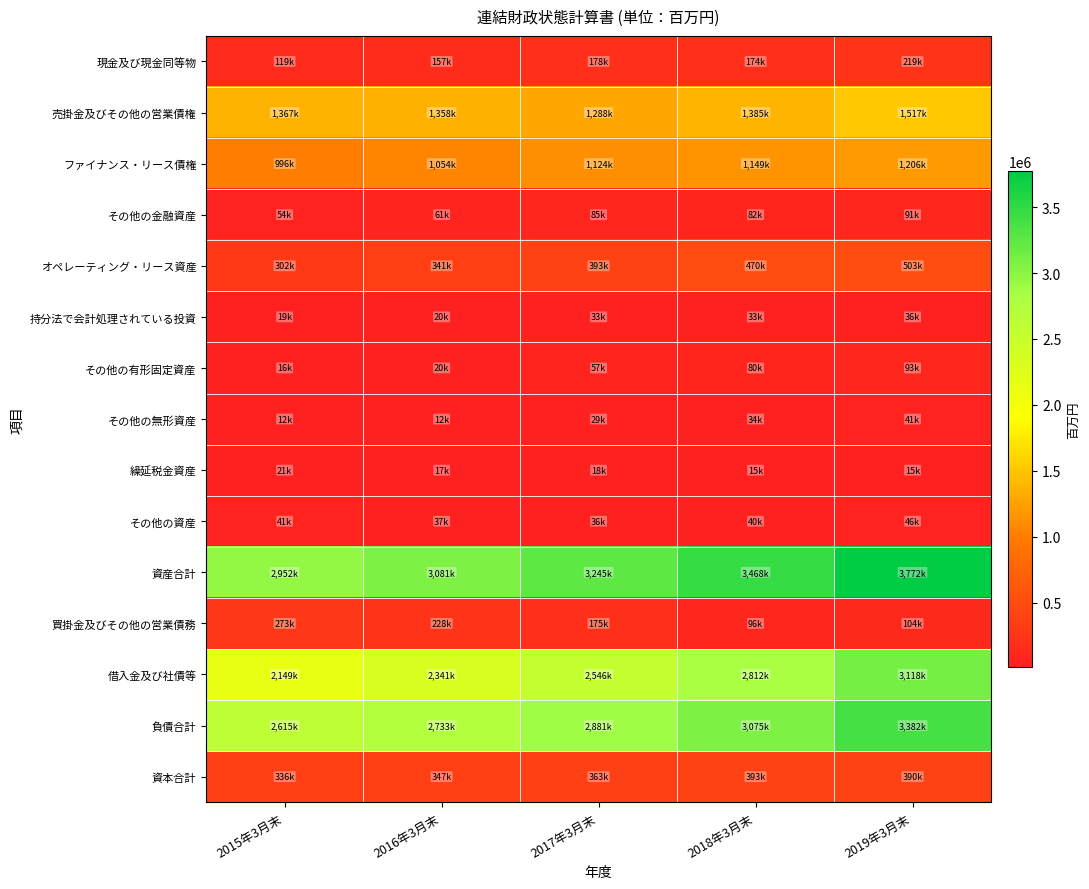

Which label corresponds to the largest value in the chart?

2019年3月末